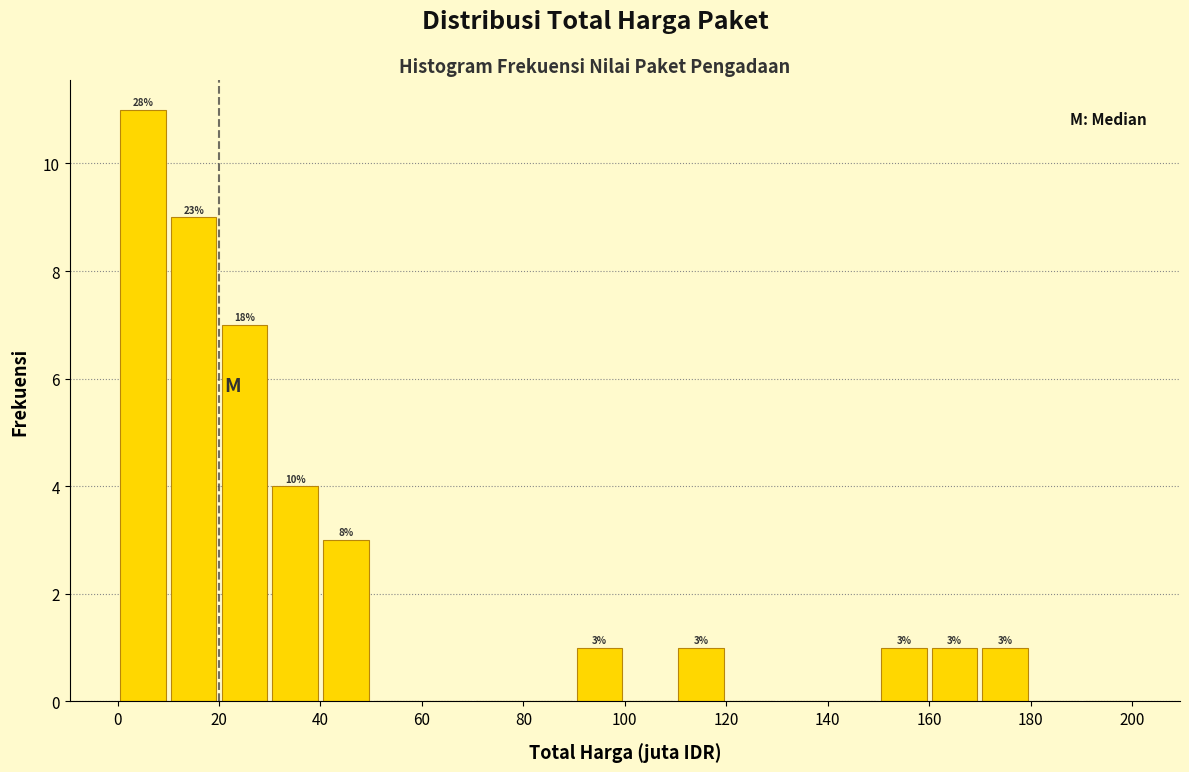

Which range on the x-axis has the tallest bar?

0 to 10